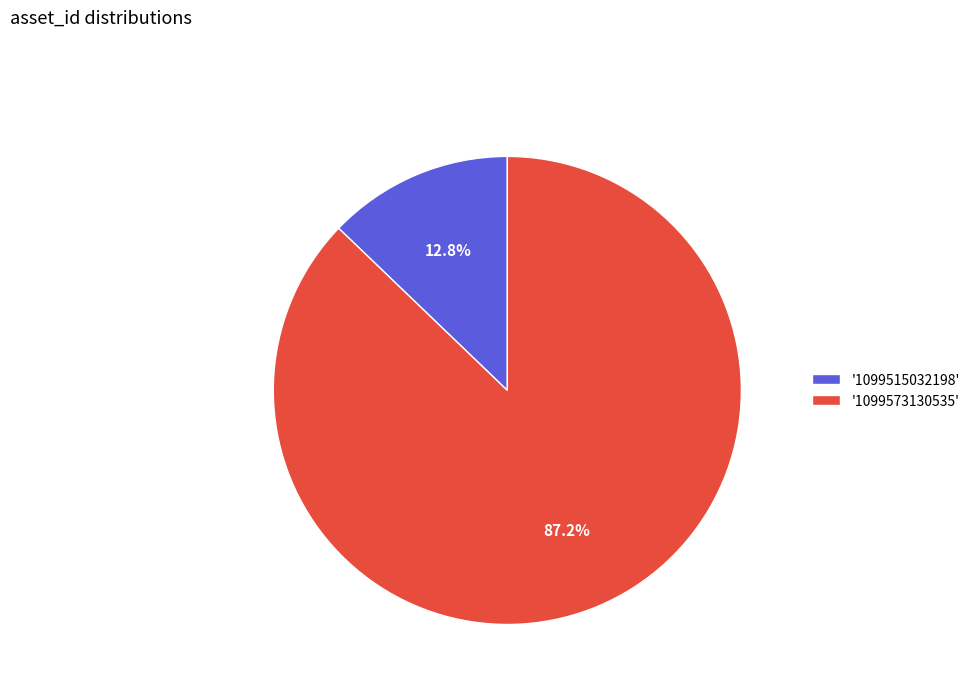

What is the majority slice?

'1099573130535'